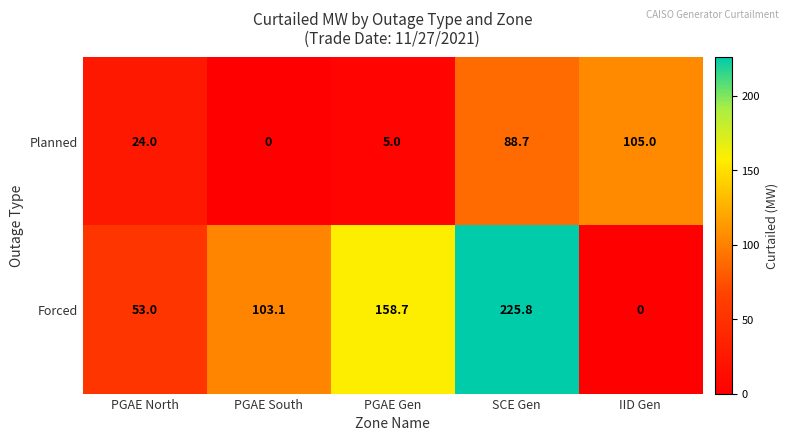

Which series has the largest range (max minus min)?

Forced